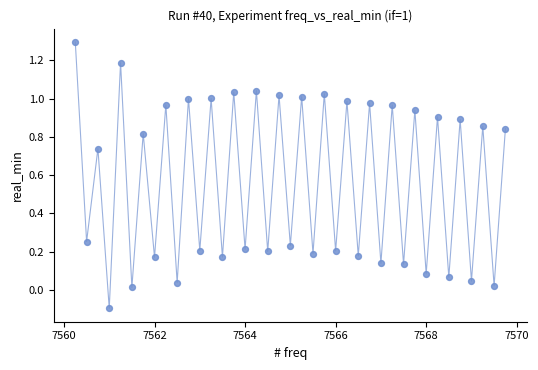

What is the range of X values (max minus min)?

9.5